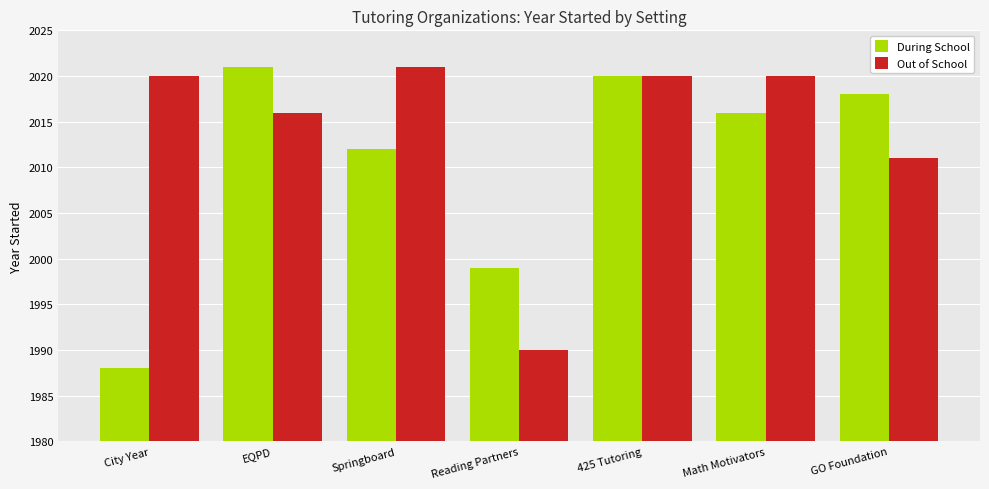

At which label is During School closest to 2004?

Reading Partners